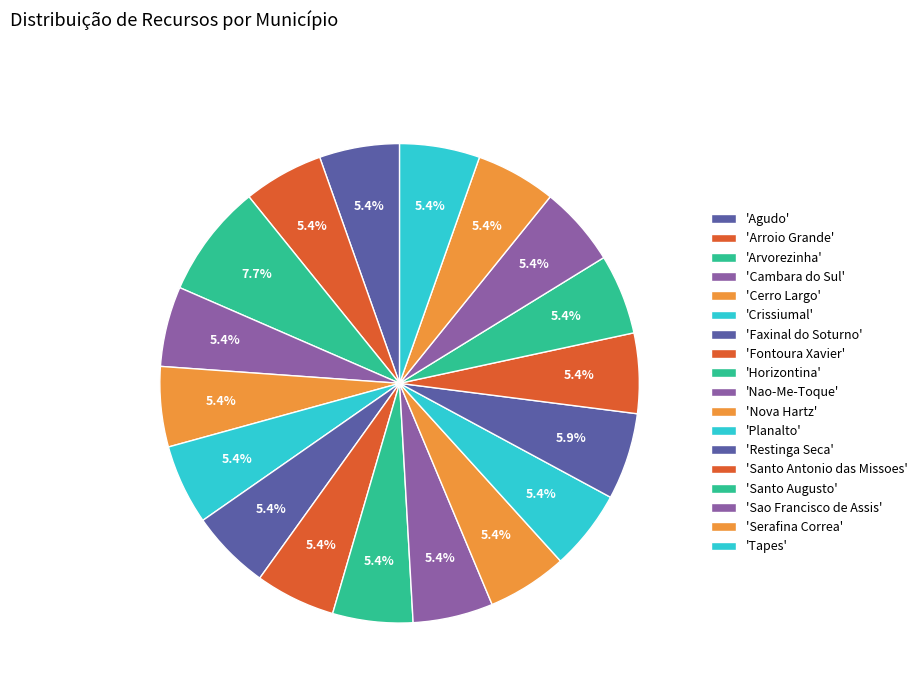

How many segments does this pie chart have?

18